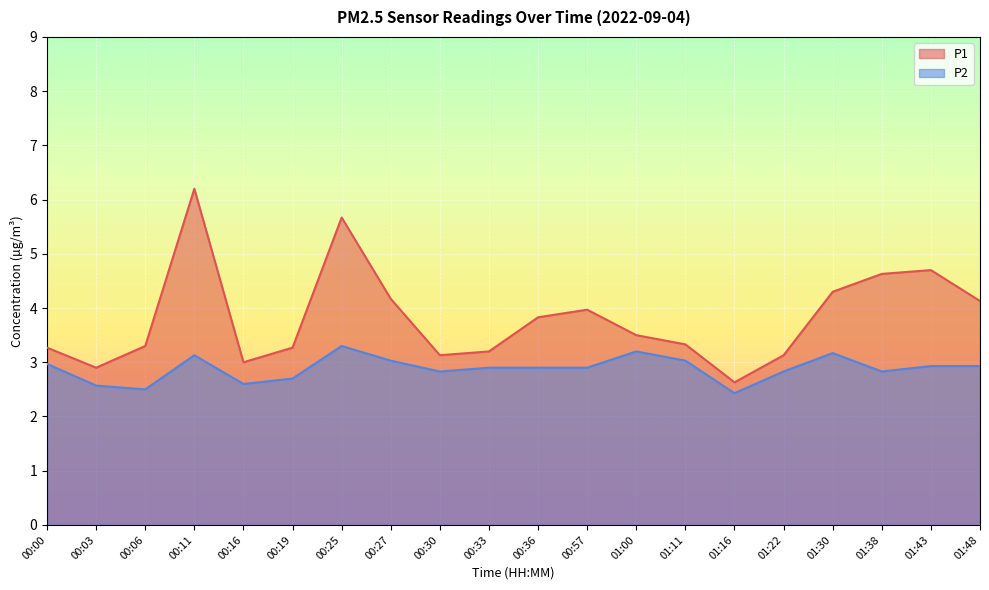

Where is the first local minimum for P2?

00:06